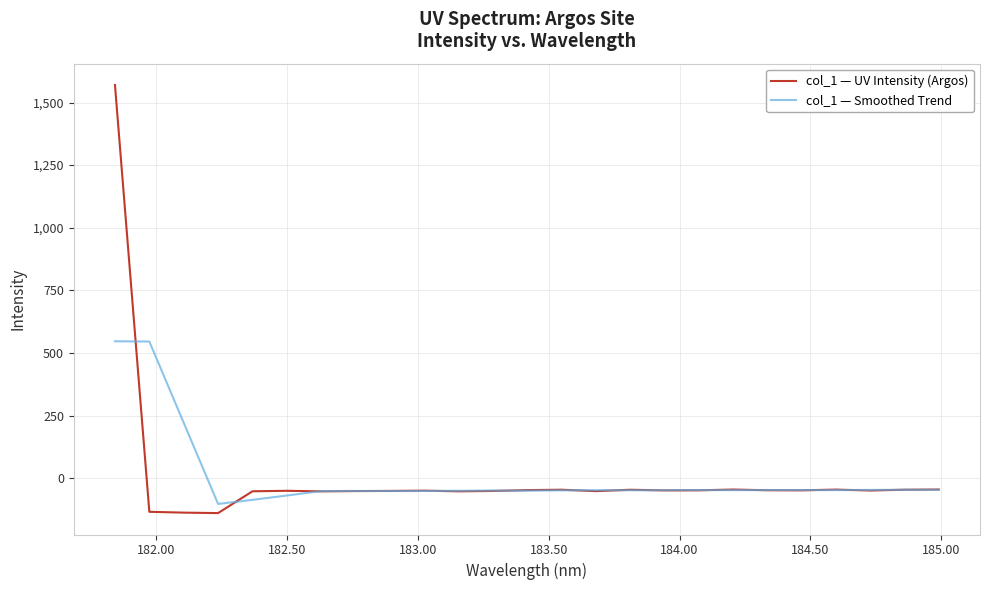

Rank the series by their maximum value, from highest to lowest.

col_1 — UV Intensity (Argos), col_1 — Smoothed Trend